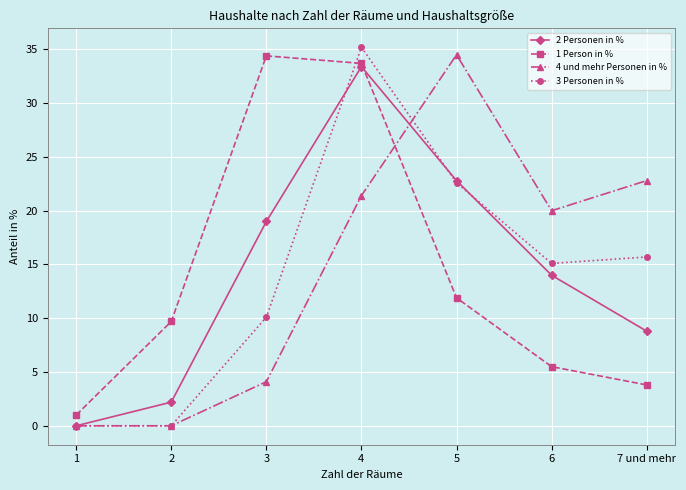

How many lines are shown in the chart?

4